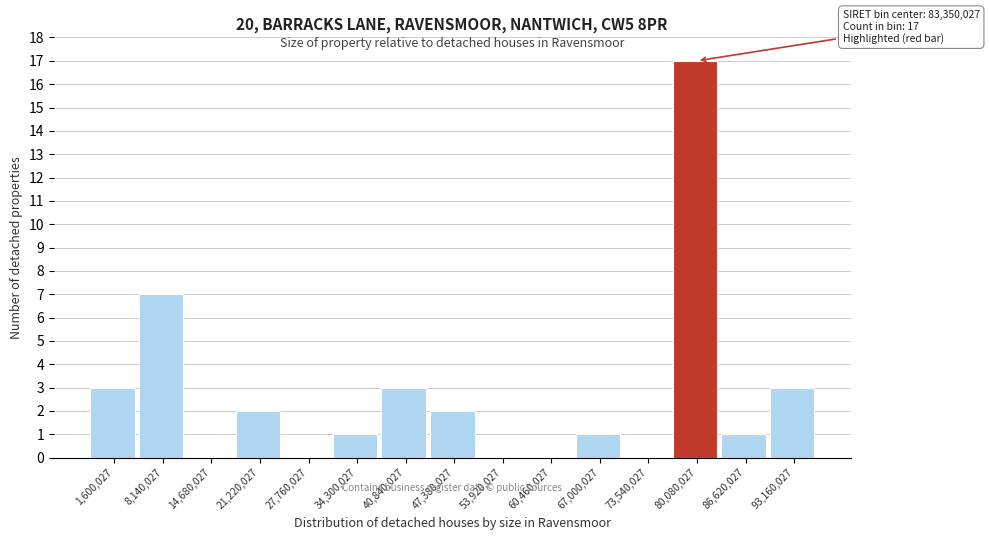

Reading left to right, transcribe all the data shown in this chart.

1,600,027=3	8,140,027=7	14,680,027=0	21,220,027=2	27,760,027=0	34,300,027=1	40,840,027=3	47,380,027=2	53,920,027=0	60,460,027=0	67,000,027=1	73,540,027=0	80,080,027=17	86,620,027=1	93,160,027=3